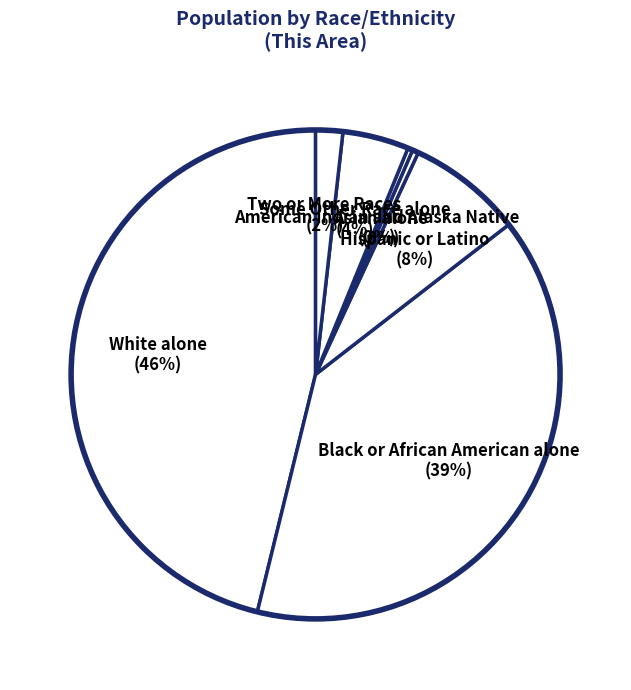

True or false: Black or African American alone accounts for 39% of the total.

True